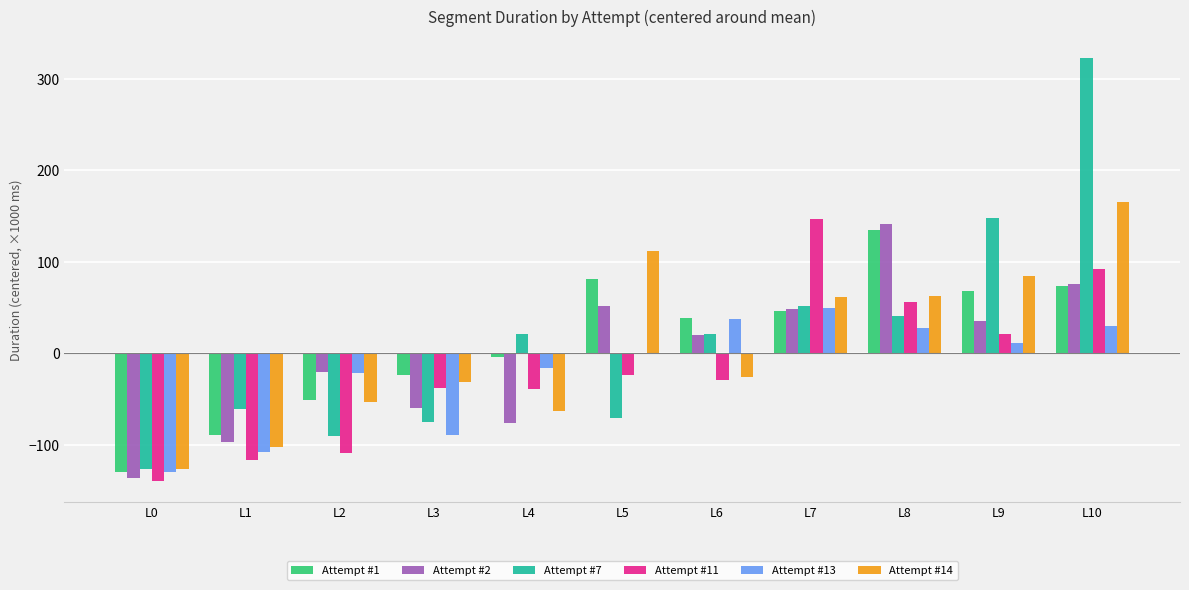

Is it true that Attempt #7 equals 51.6 at L7?

True